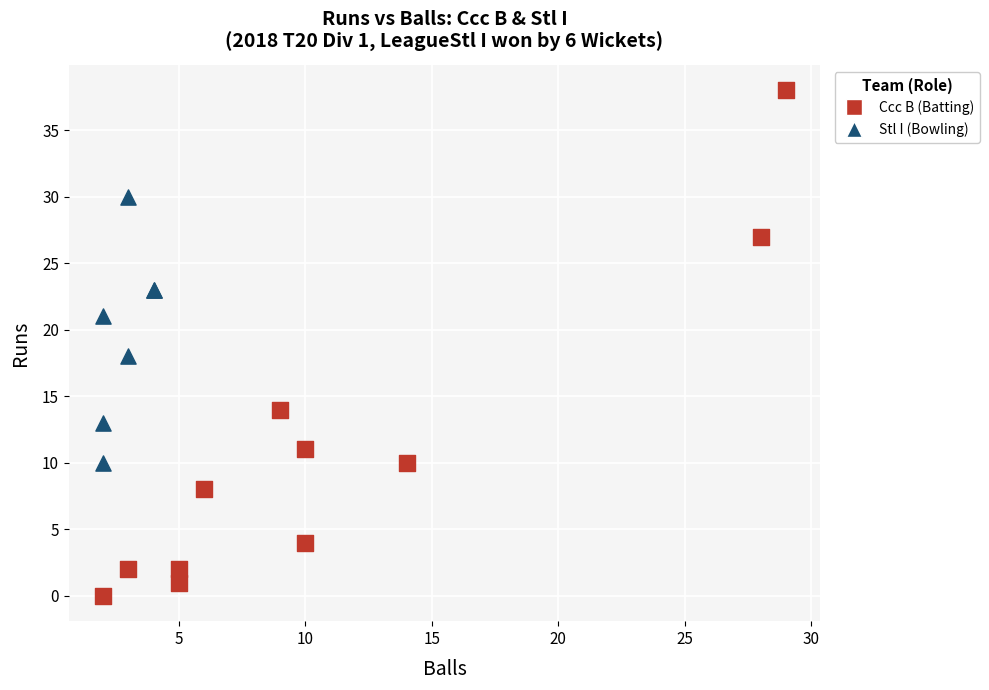

Which series contains the lowest Y value?

Ccc B (Batting)